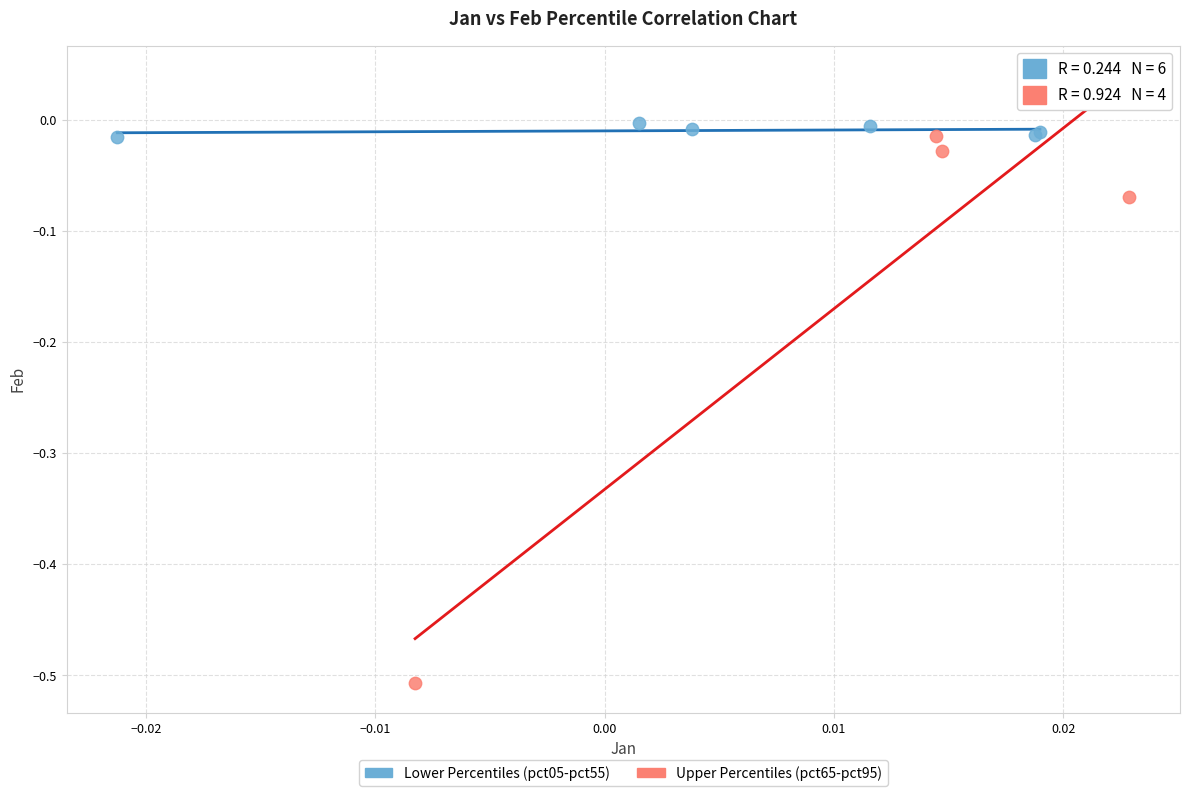

Which series contains the lowest Y value?

Upper Percentiles (pct65-pct95)